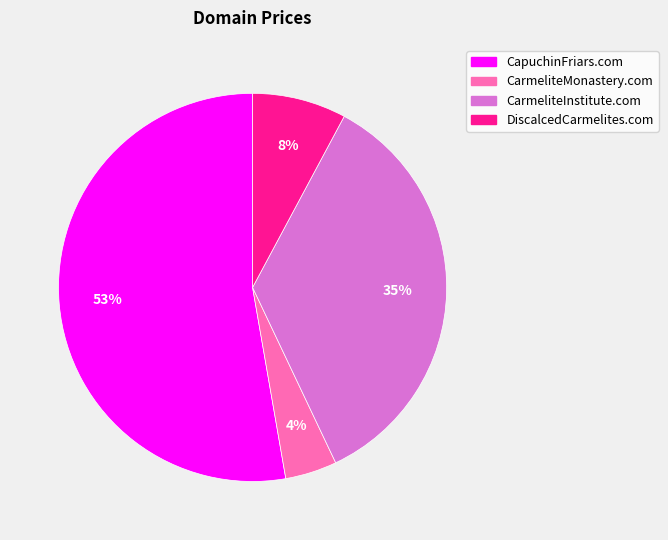

Is it true that CapuchinFriars.com is 53% of the pie?

True